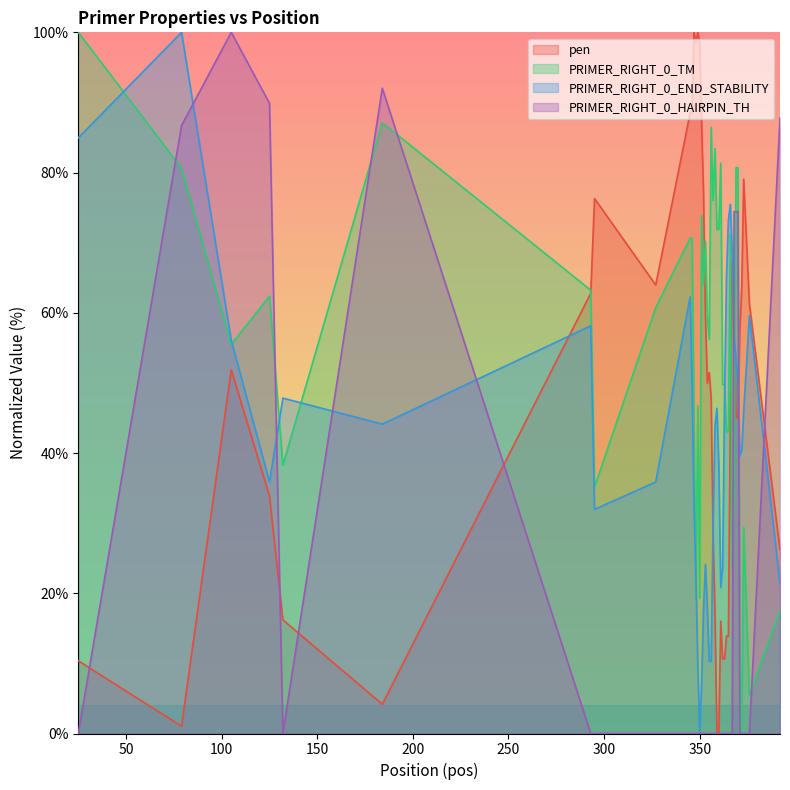

What is the total value across all series at 372?

104.3